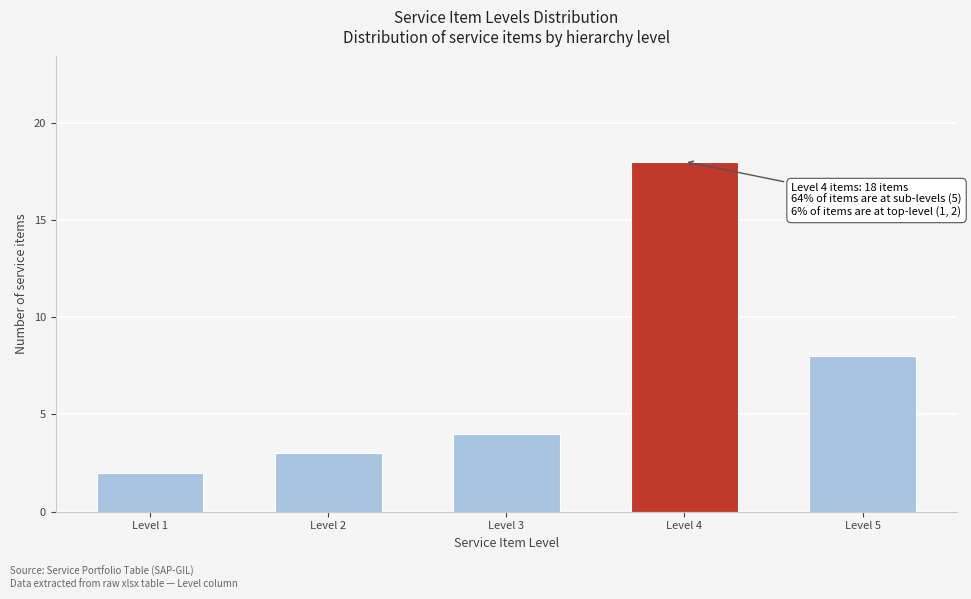

Reading left to right, transcribe all the data shown in this chart.

Level 1=2	Level 2=3	Level 3=4	Level 4=18	Level 5=8